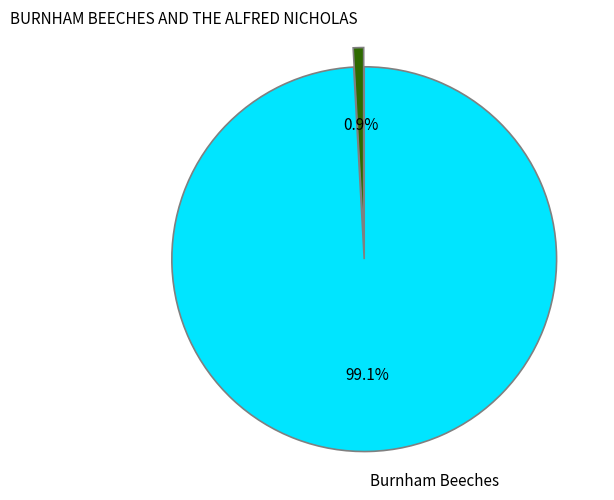

Combined, what portion of the pie is Burnham Beeches and BURNHAM BEECHES AND THE ALFRED NICHOLAS?

100.0%